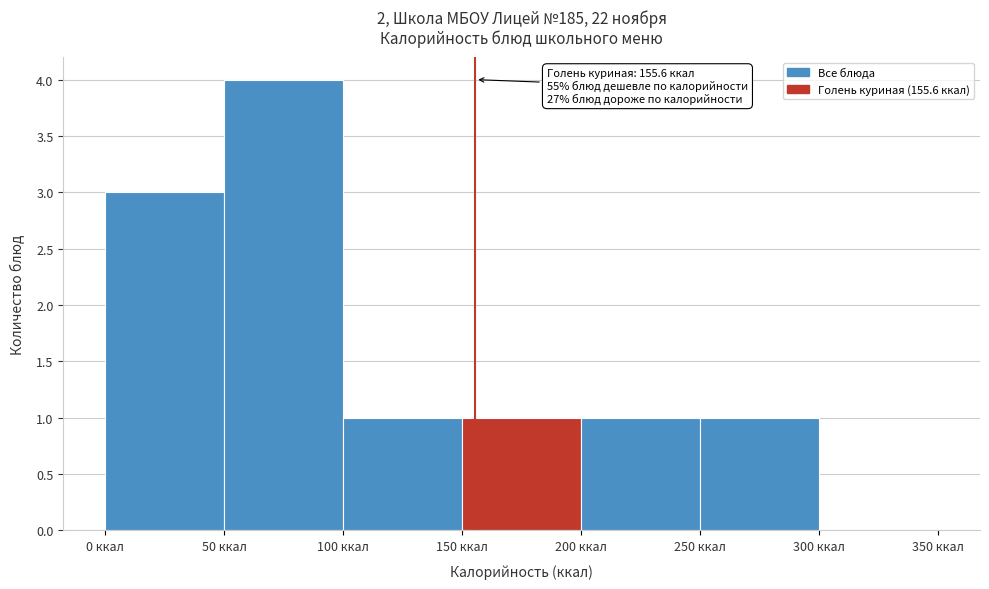

Over which range of the x-axis is the bar tallest?

50 to 100